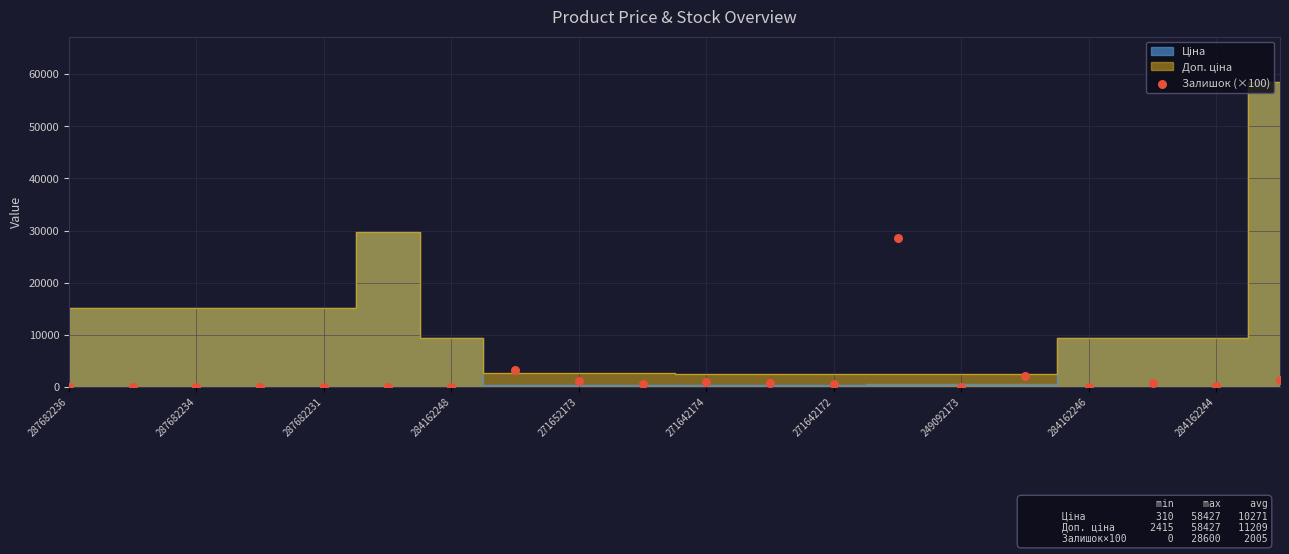

What Y value in the scatter plot is closest to 14300?

3200